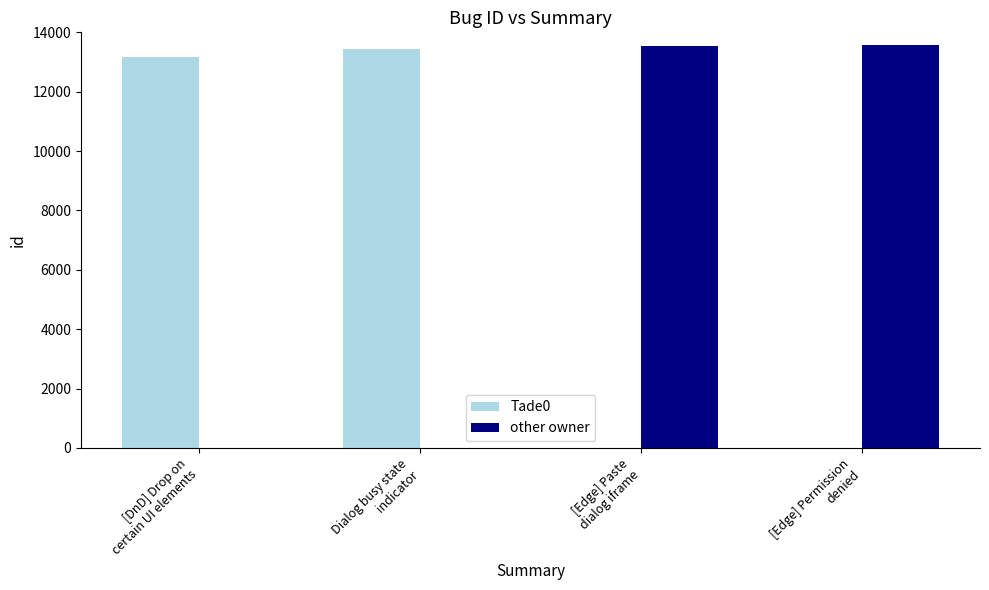

Are the bars grouped side by side (vs. stacked)?

Yes